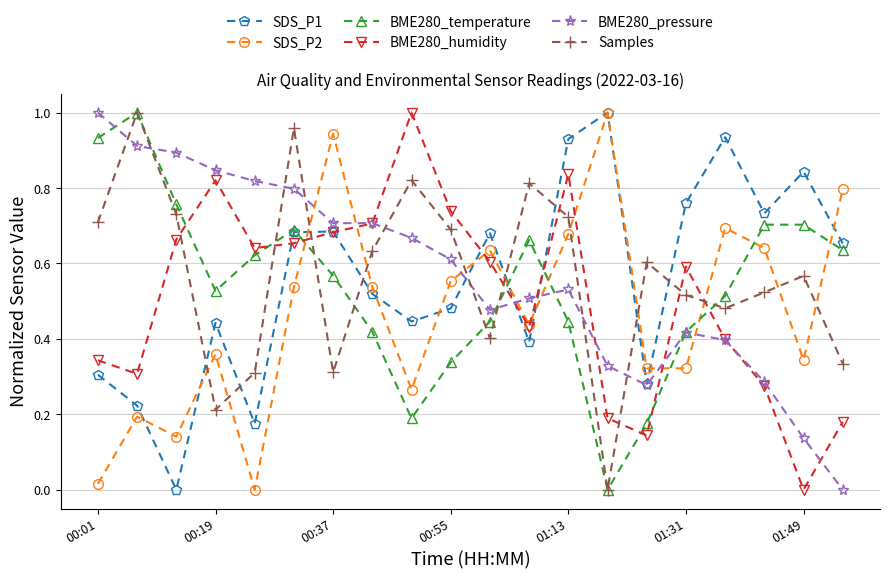

True or false: BME280_humidity has more than 1 interior local peaks.

True